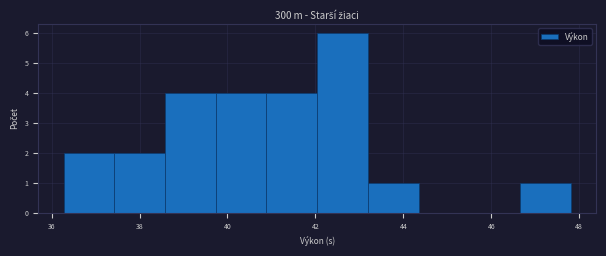

Reading left to right, transcribe this chart: for each bar, give the range it covers on the x-axis and its height. Neither the bar edges nor the heights are printed on the chart, so give them approximately, as read against the axes.

36.2 to 37.4: 2
37.4 to 38.6: 2
38.6 to 39.8: 4
39.8 to 40.8: 4
40.8 to 42.0: 4
42.0 to 43.2: 6
43.2 to 44.4: 1
44.4 to 45.6: 0
45.6 to 46.6: 0
46.6 to 47.8: 1